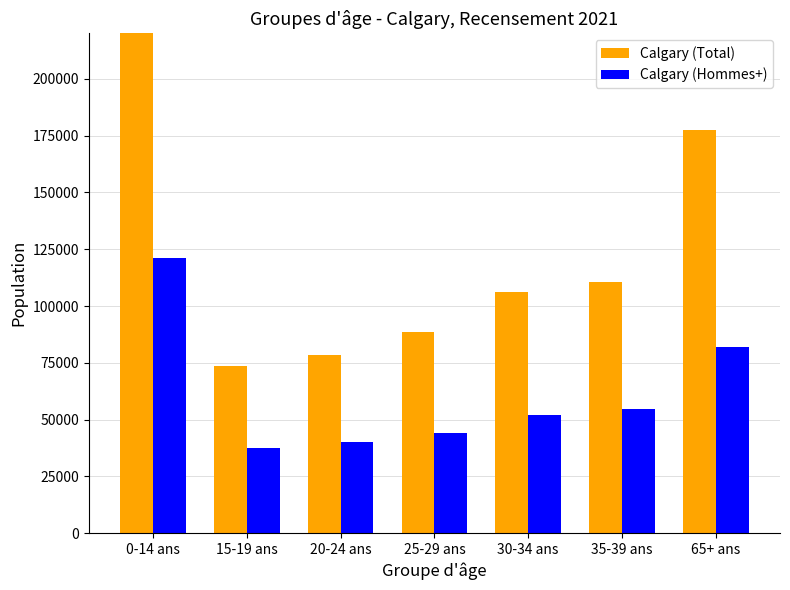

What is the smallest value displayed?

37720